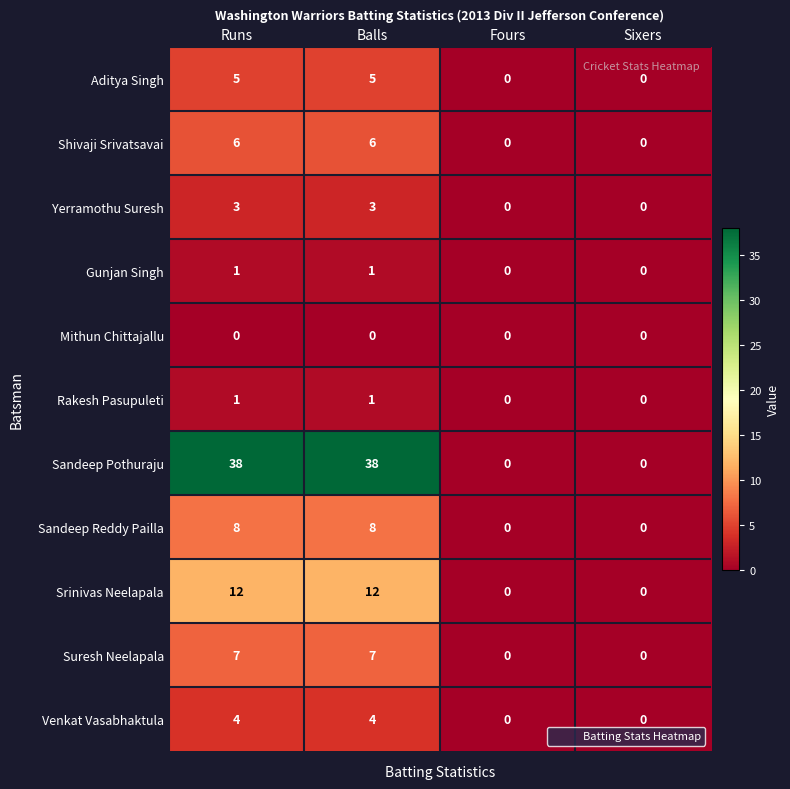

Which series has the widest spread of values?

Sandeep Pothuraju